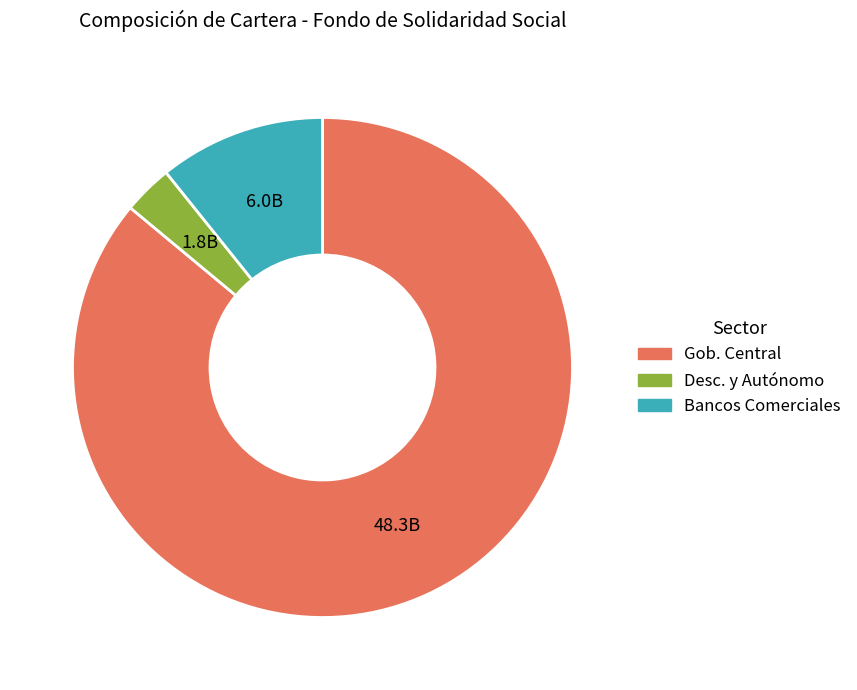

Is there any slice that represents more than half of the pie?

Yes